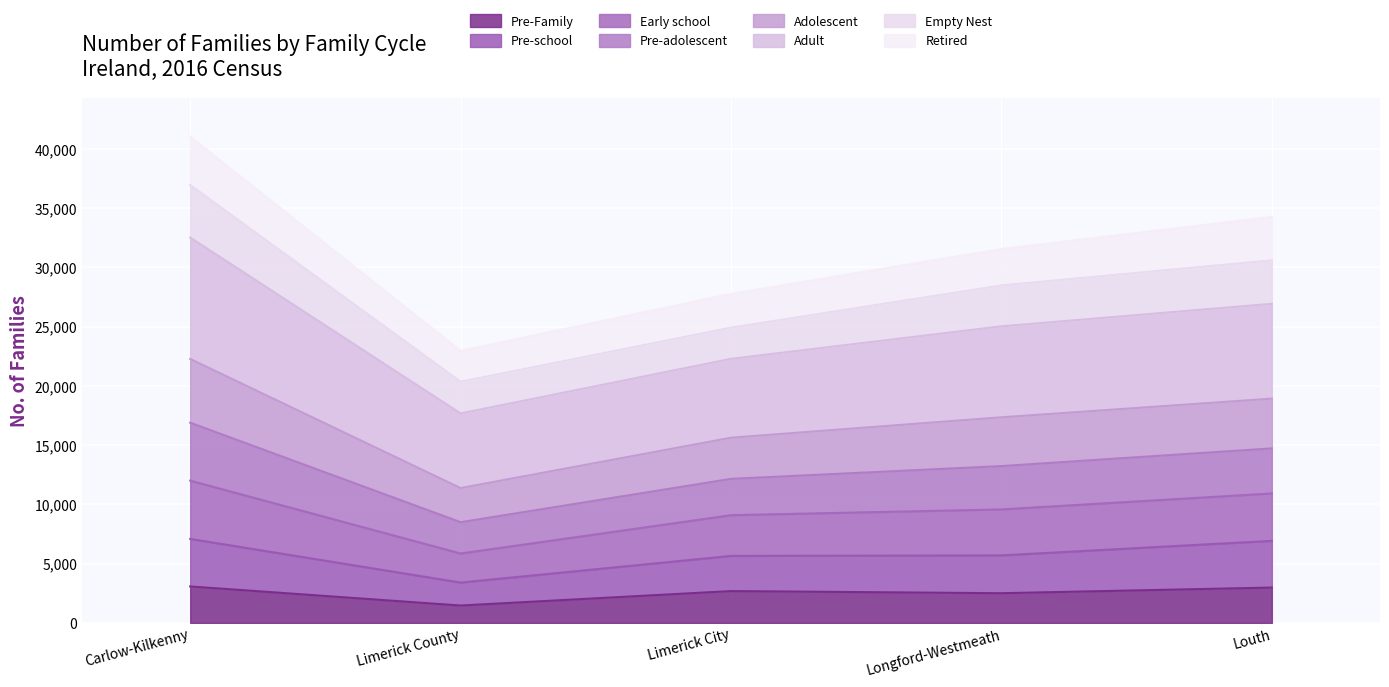

What is the greatest value displayed?

41028